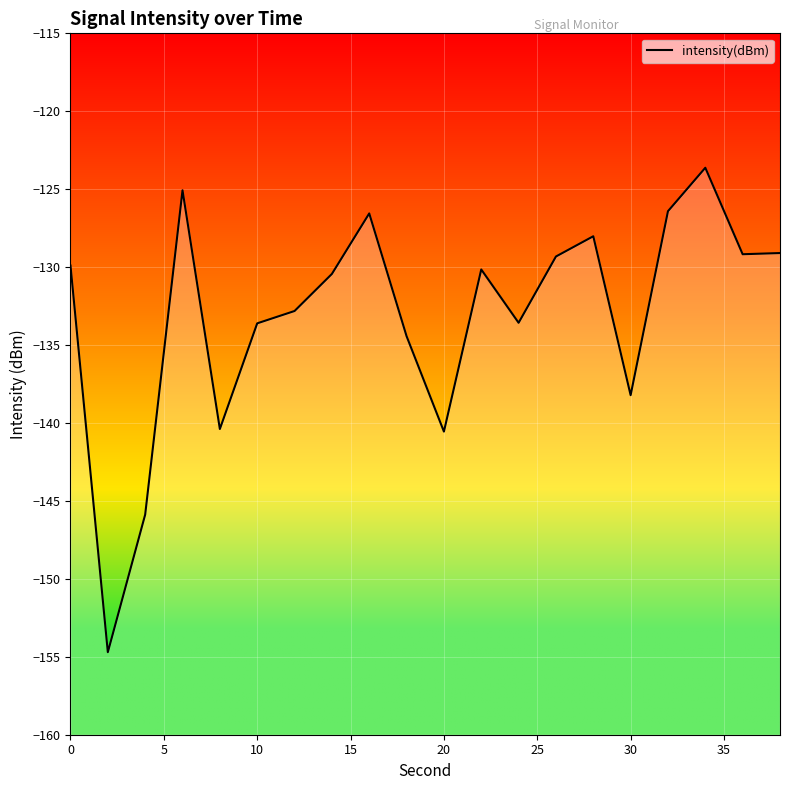

Reading right to left, what are all the values shown in this chart?

-129.1	-129.2	-123.6	-126.4	-138.2	-128.0	-129.3	-133.6	-130.2	-140.6	-134.4	-126.6	-130.4	-132.8	-133.6	-140.4	-125.1	-145.9	-154.7	-129.9